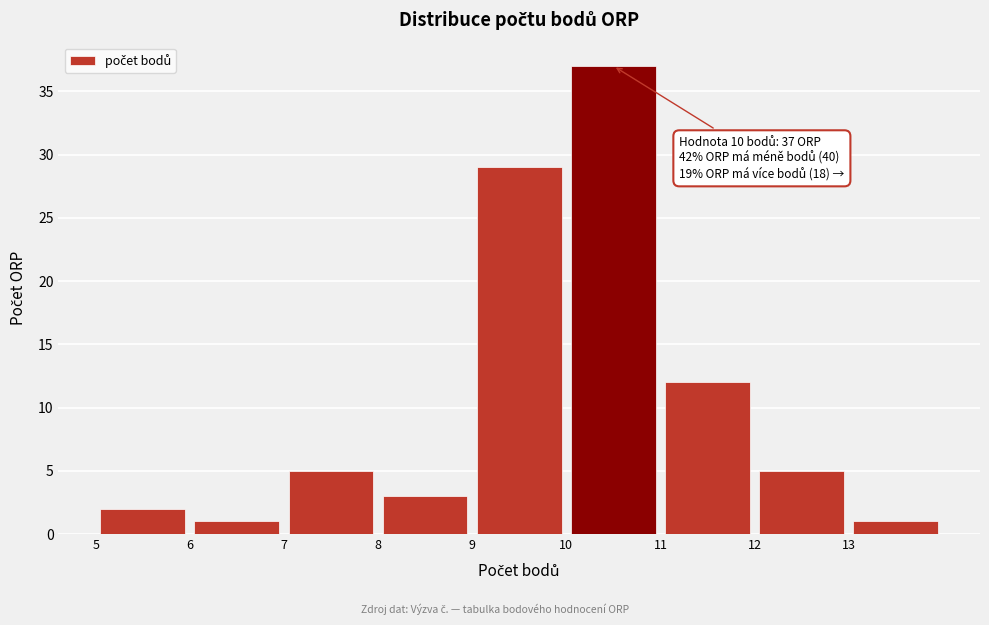

Which range on the x-axis has the tallest bar?

10 to 11